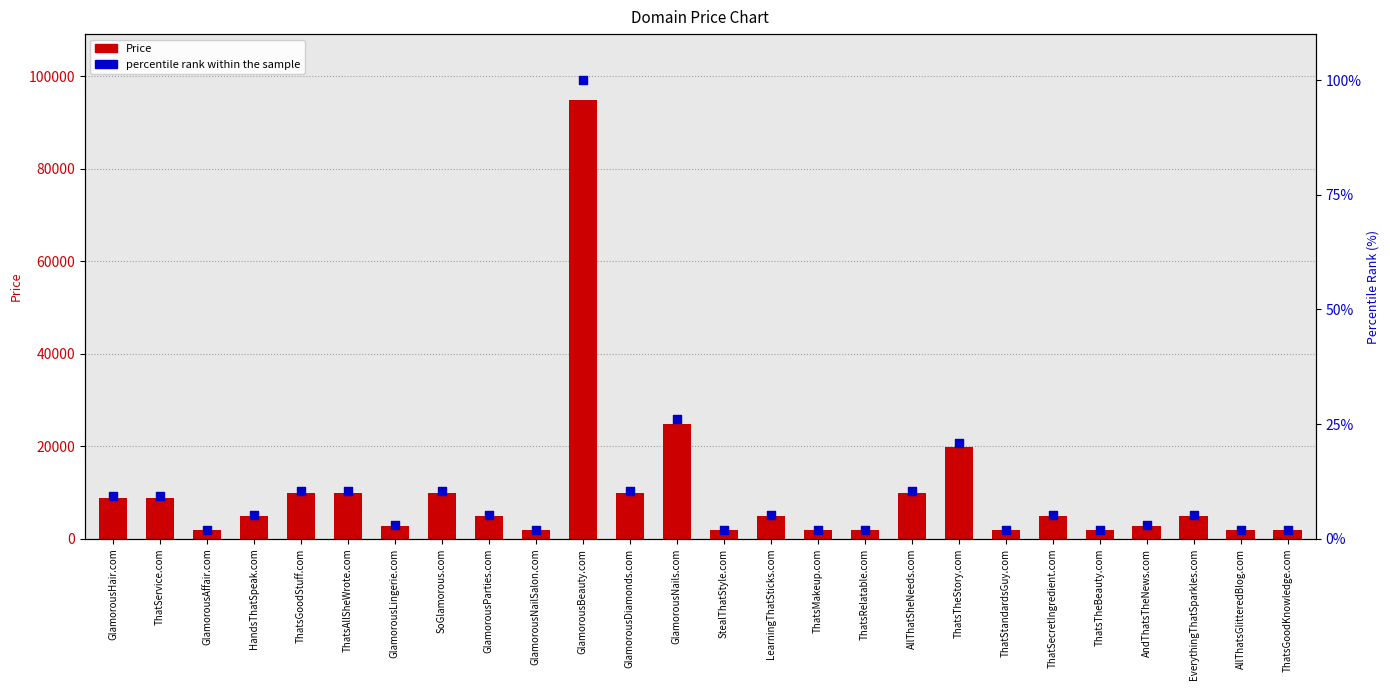

What are all the series names shown in the legend?

Price, percentile rank within the sample